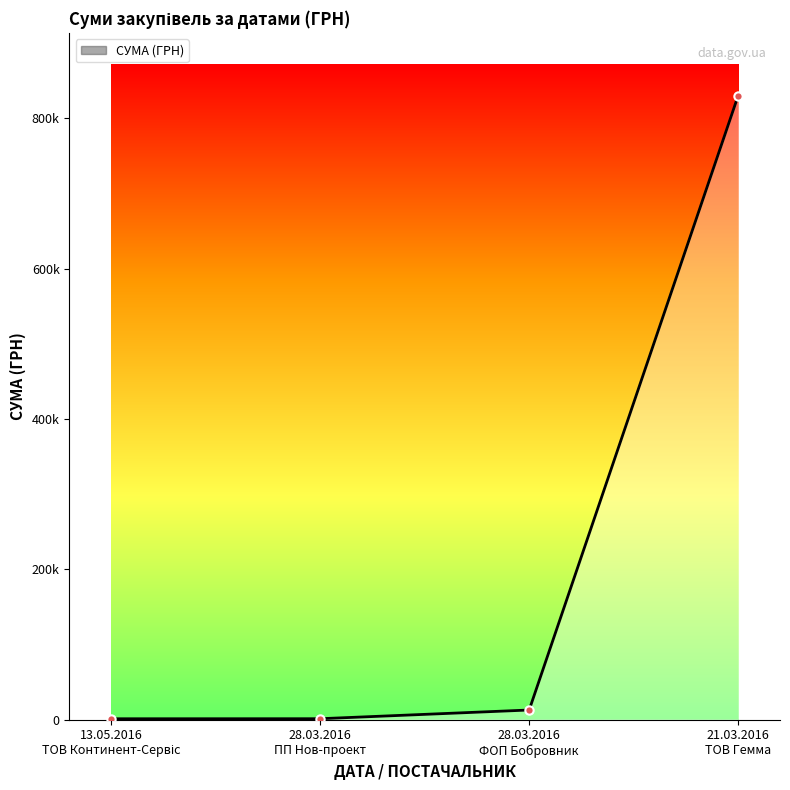

What is the value of the 4th point from the left?

830513.6